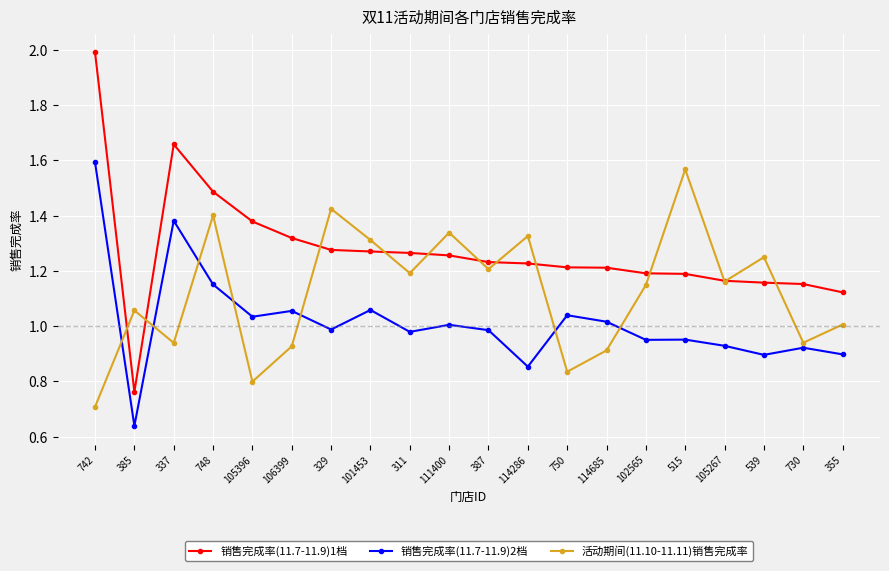

At how many categories does at least one series exceed 1?

20